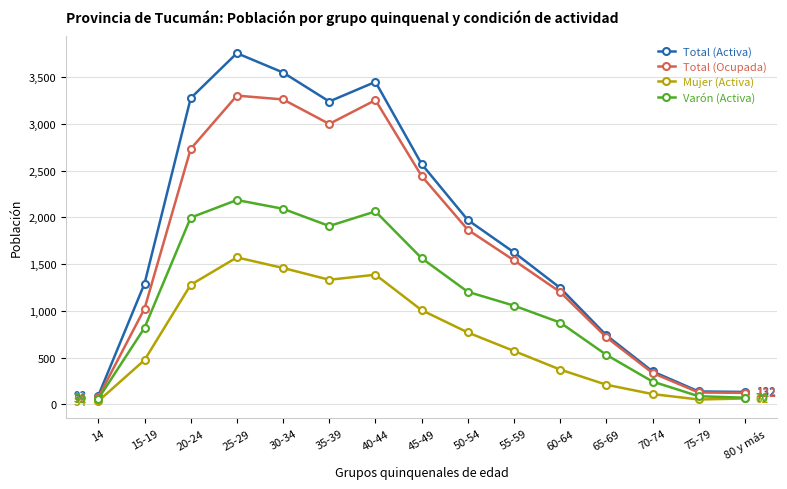

Rank the series at 60-64 from highest to lowest value.

Total (Activa), Total (Ocupada), Varón (Activa), Mujer (Activa)